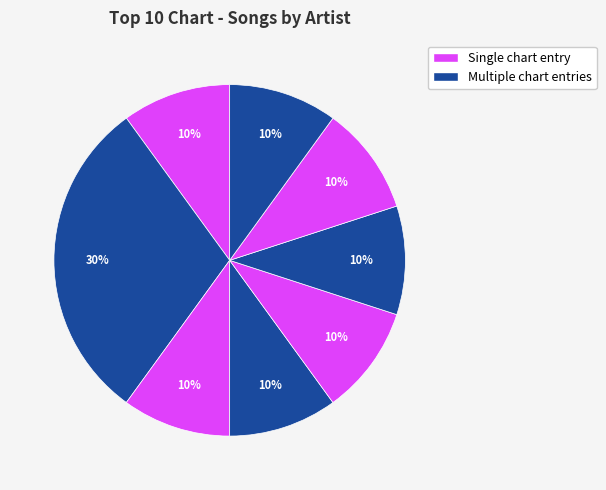

To the nearest percent, what is the average slice percentage?

12%